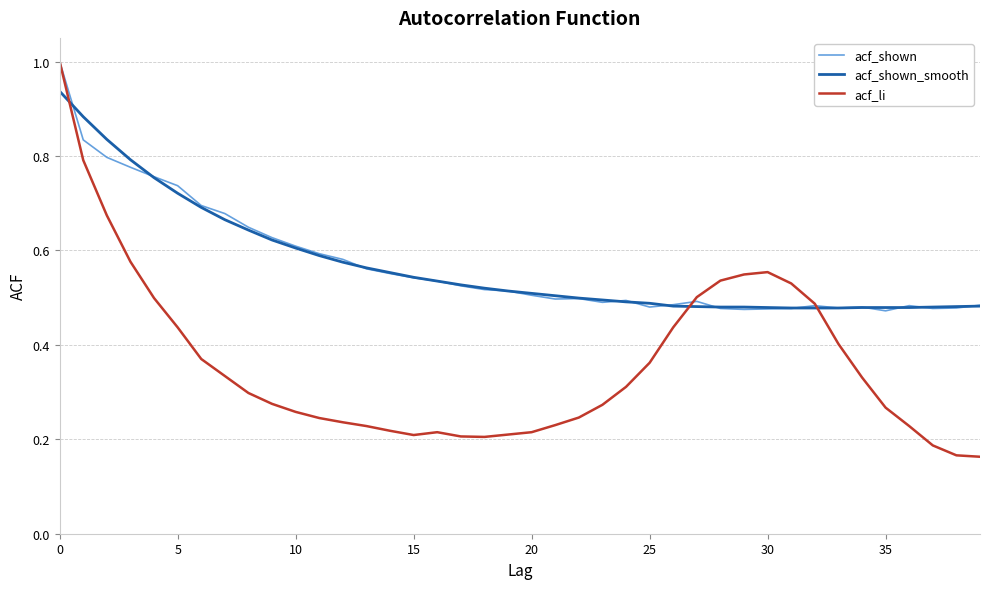

Which series has the largest range (max minus min)?

acf_li